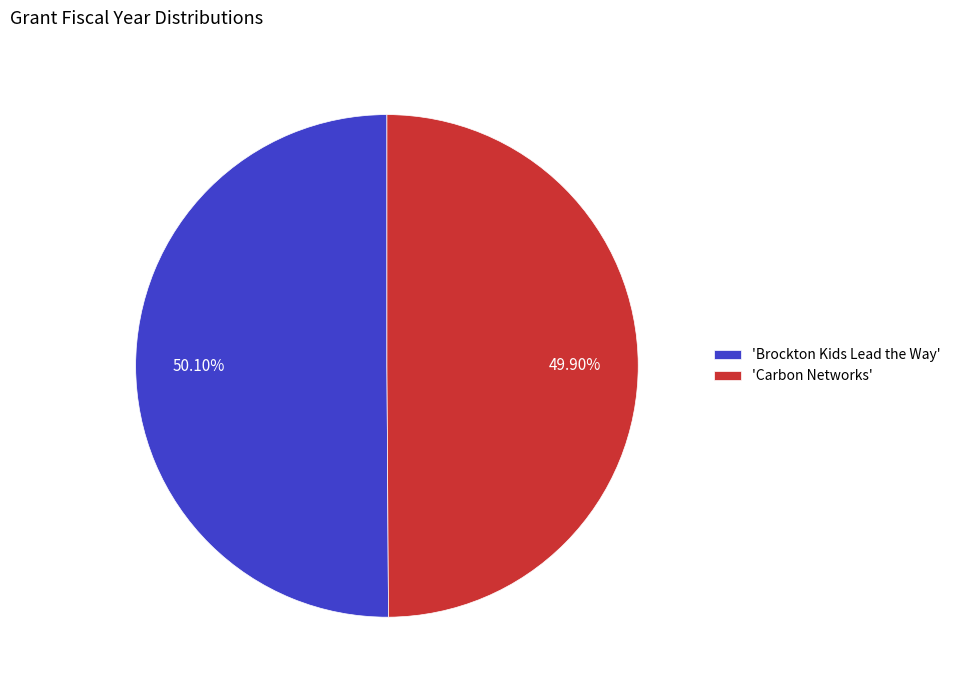

Is the sum of 'Brockton Kids Lead the Way' and 'Carbon Networks' greater than half?

Yes